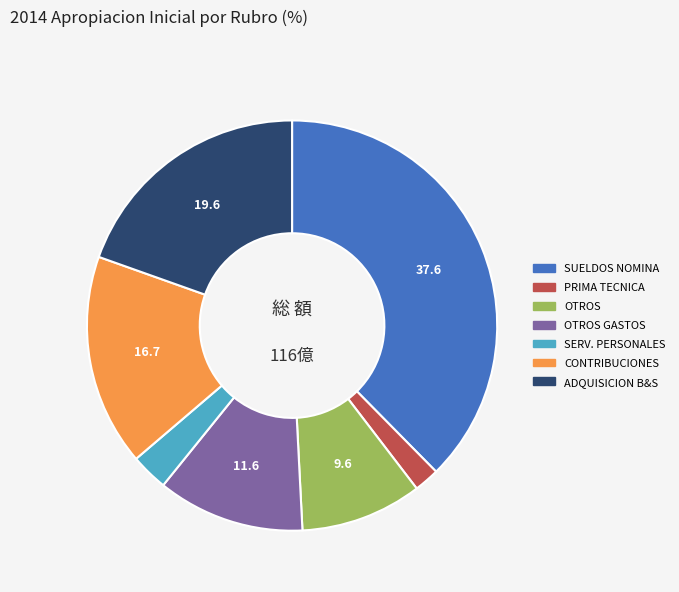

Which slice is the largest?

SUELDOS NOMINA